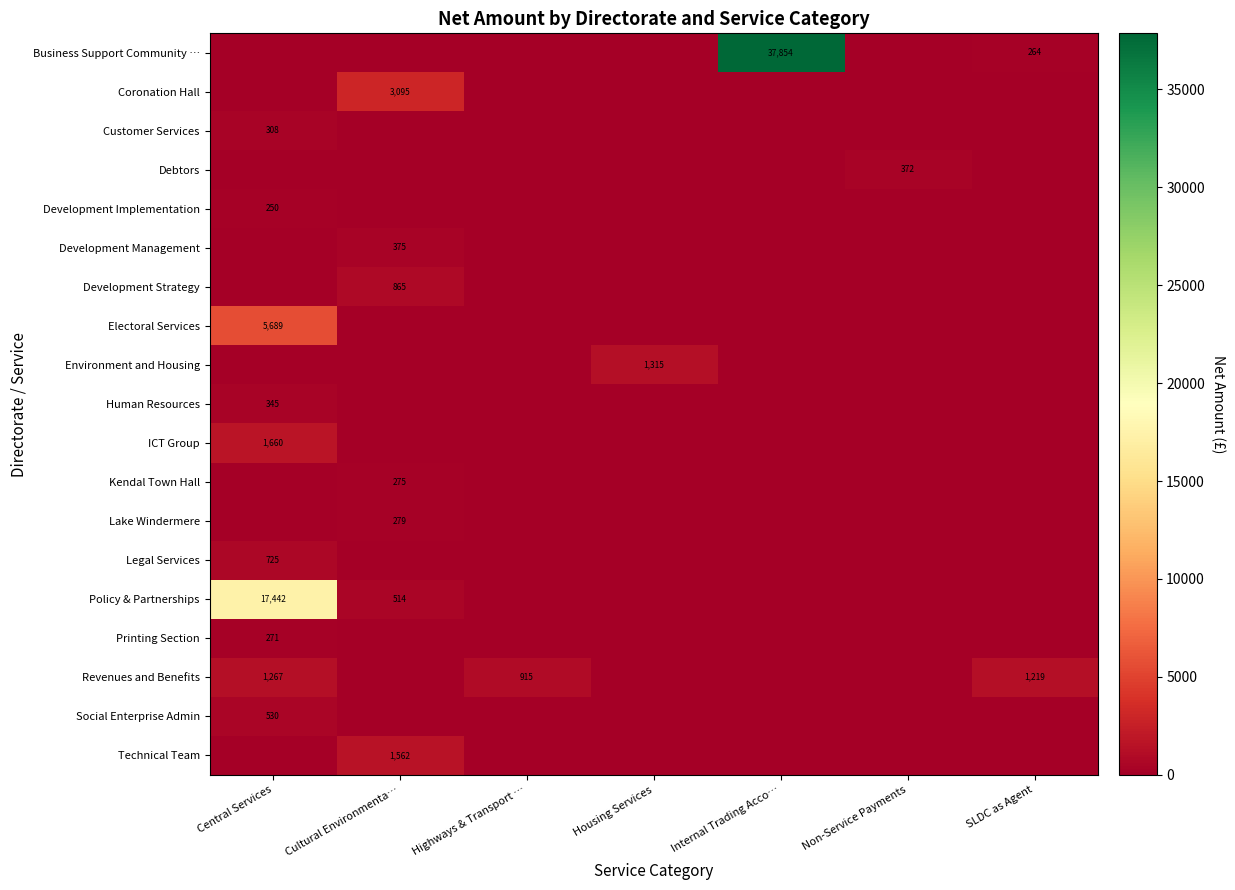

True or false: Electoral Services has a value of 5689 at Central Services.

True